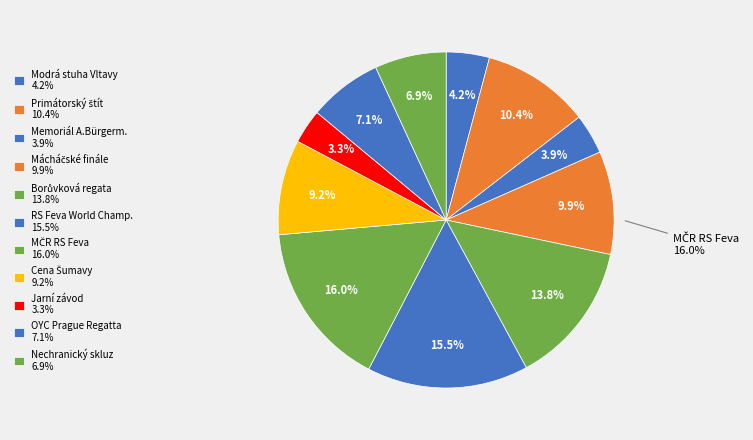

Combined, what portion of the pie is Primátorský štít and Cena Šumavy?

19.5%